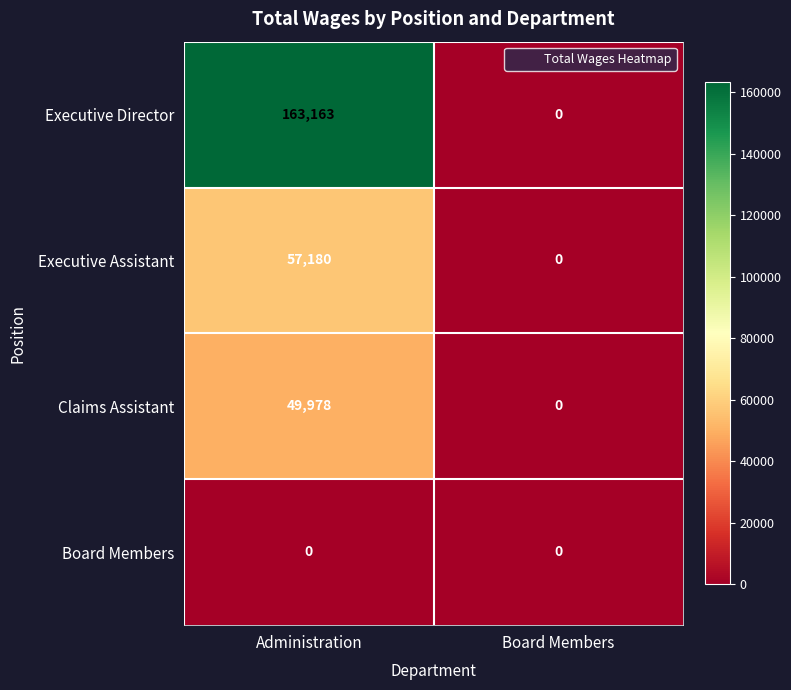

What is the maximum value shown in the chart?

163163